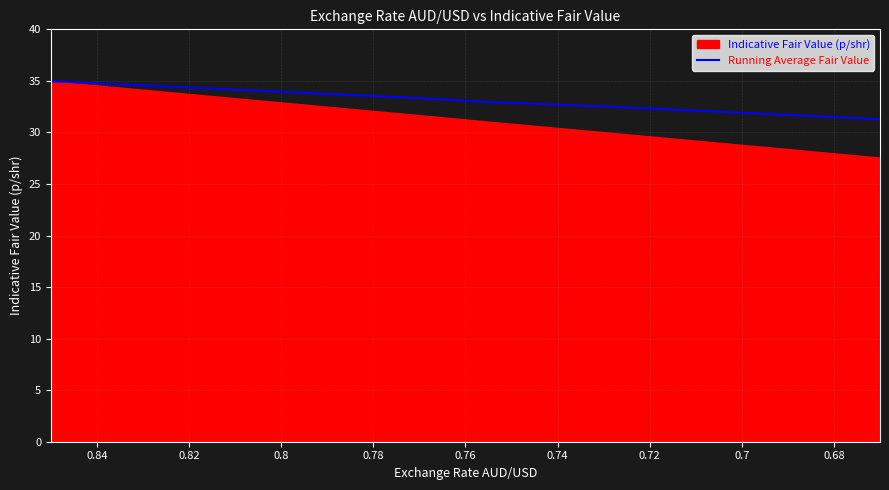

What is the sum of all values?

331.3